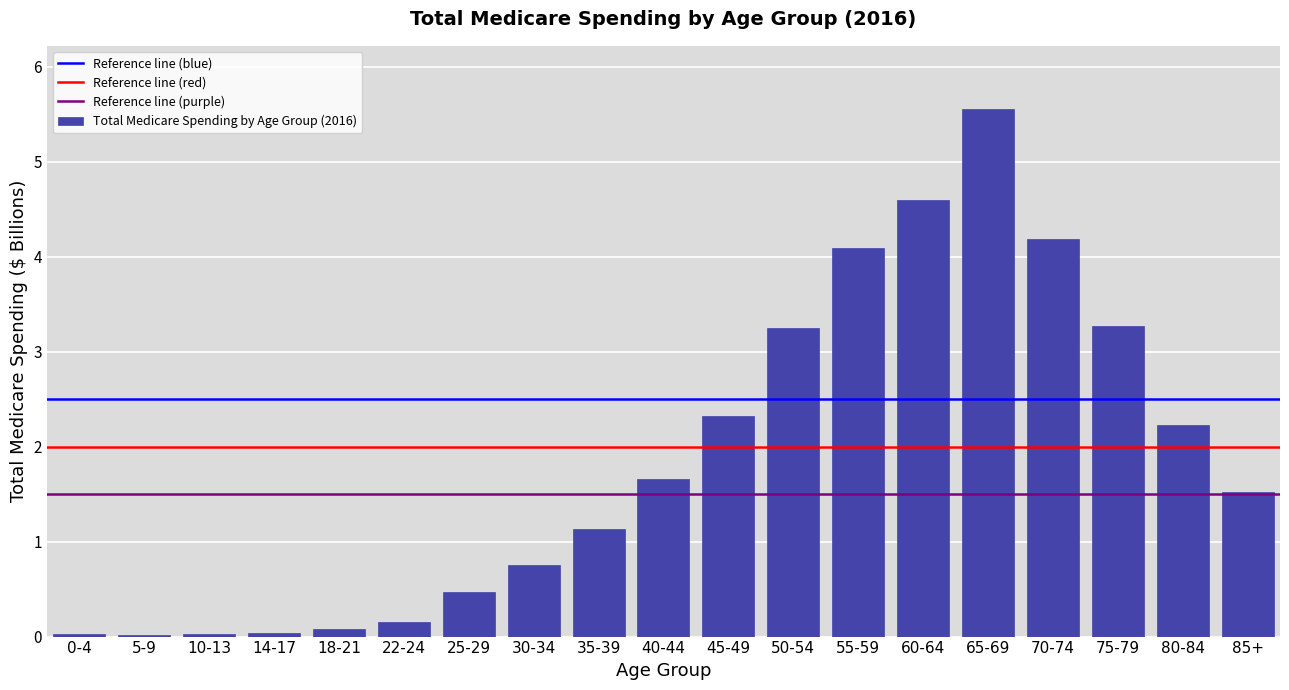

What is the value of the 17th bar from the left?

3.3